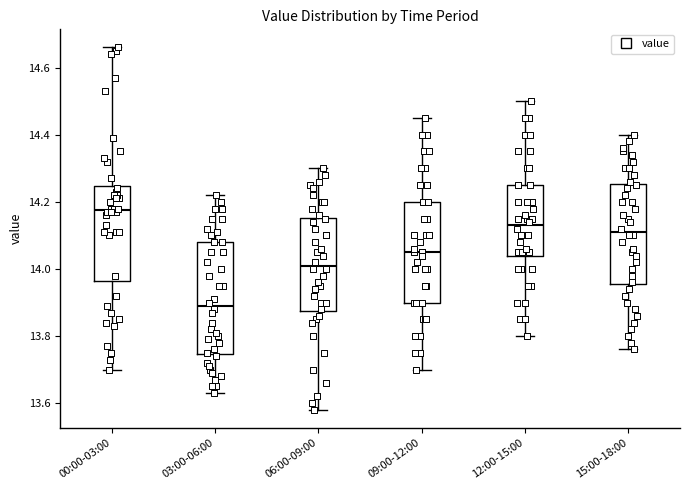

Reading left to right, transcribe this box plot: for each box, give where its median line is, the range the box spans, and where its two whiskers end, as read against the y-axis. The values are not printed on the chart, so give them approximately, as read against the axis.

00:00-03:00: median 14.18, box 13.96 to 14.24, whiskers 13.70 to 14.66
03:00-06:00: median 13.90, box 13.74 to 14.08, whiskers 13.64 to 14.22
06:00-09:00: median 14.02, box 13.88 to 14.16, whiskers 13.58 to 14.30
09:00-12:00: median 14.06, box 13.90 to 14.20, whiskers 13.70 to 14.46
12:00-15:00: median 14.14, box 14.04 to 14.26, whiskers 13.80 to 14.50
15:00-18:00: median 14.12, box 13.96 to 14.26, whiskers 13.76 to 14.40